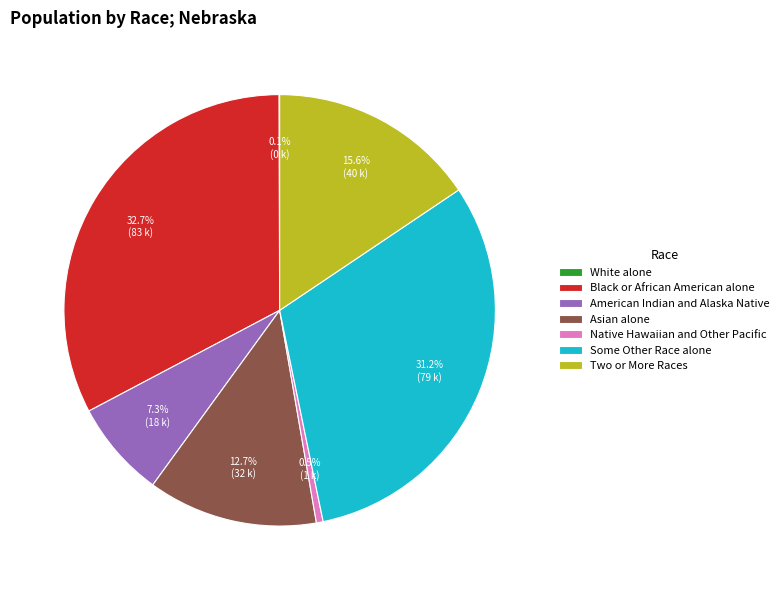

To the nearest percent, what is the difference between the Two or More Races and Asian alone slice percentages?

3%